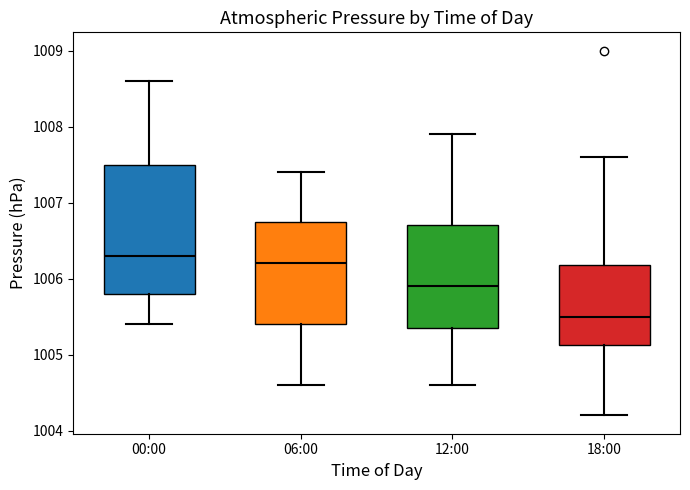

Reading left to right, read every box against the y-axis: the position of its median line, the range the box covers, and the ends of its whiskers. The values are not printed on the chart, so give them approximately, as read against the axis.

00:00: median 1006.3, box 1005.8 to 1007.5, whiskers 1005.4 to 1008.6
06:00: median 1006.2, box 1005.4 to 1006.8, whiskers 1004.6 to 1007.4
12:00: median 1005.9, box 1005.4 to 1006.7, whiskers 1004.6 to 1007.9
18:00: median 1005.5, box 1005.1 to 1006.2, whiskers 1004.2 to 1007.6